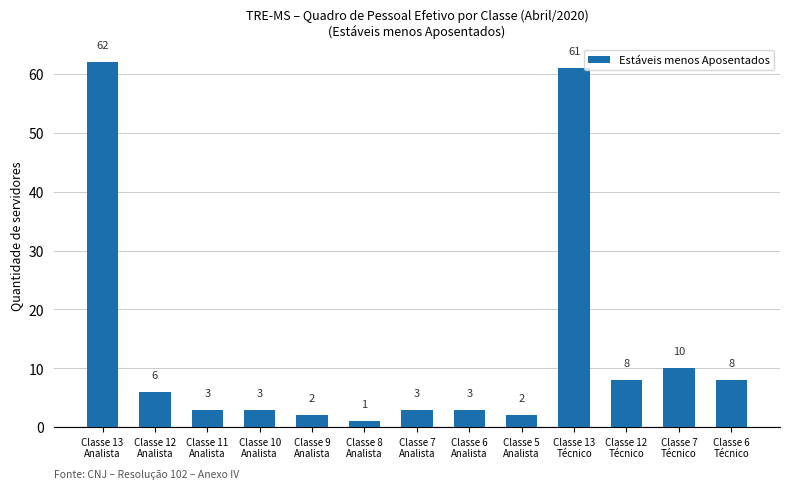

The value at Classe 7
Técnico is 4. True or false?

False